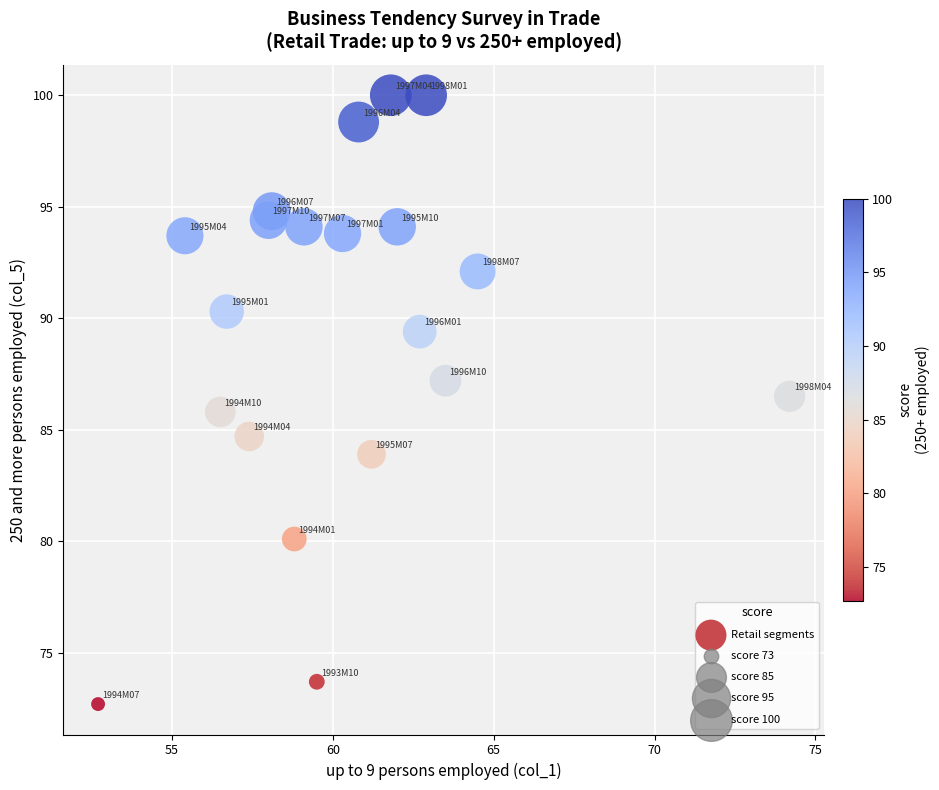

What is the range of Y values (max minus min)?

27.3